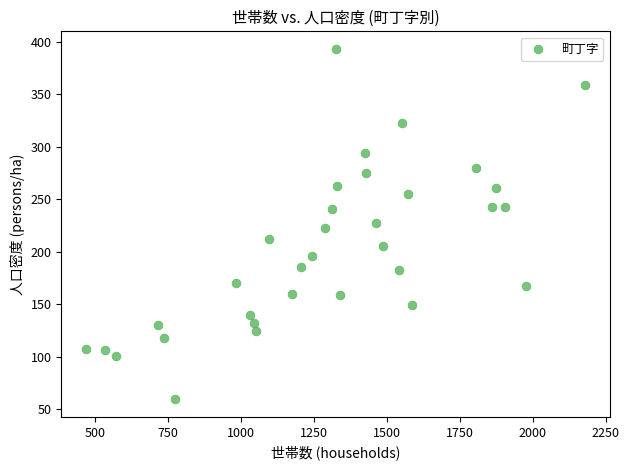

What is the range of Y values (max minus min)?

333.5